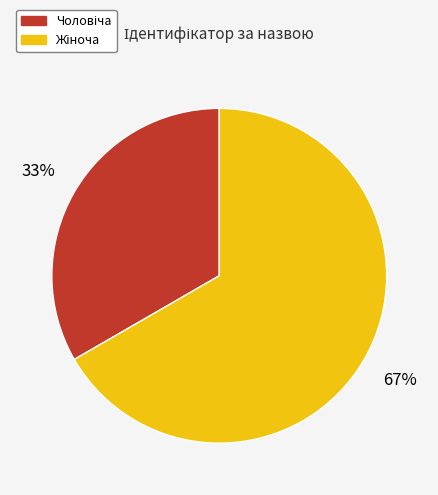

To the nearest percent, what is the average slice percentage?

50%